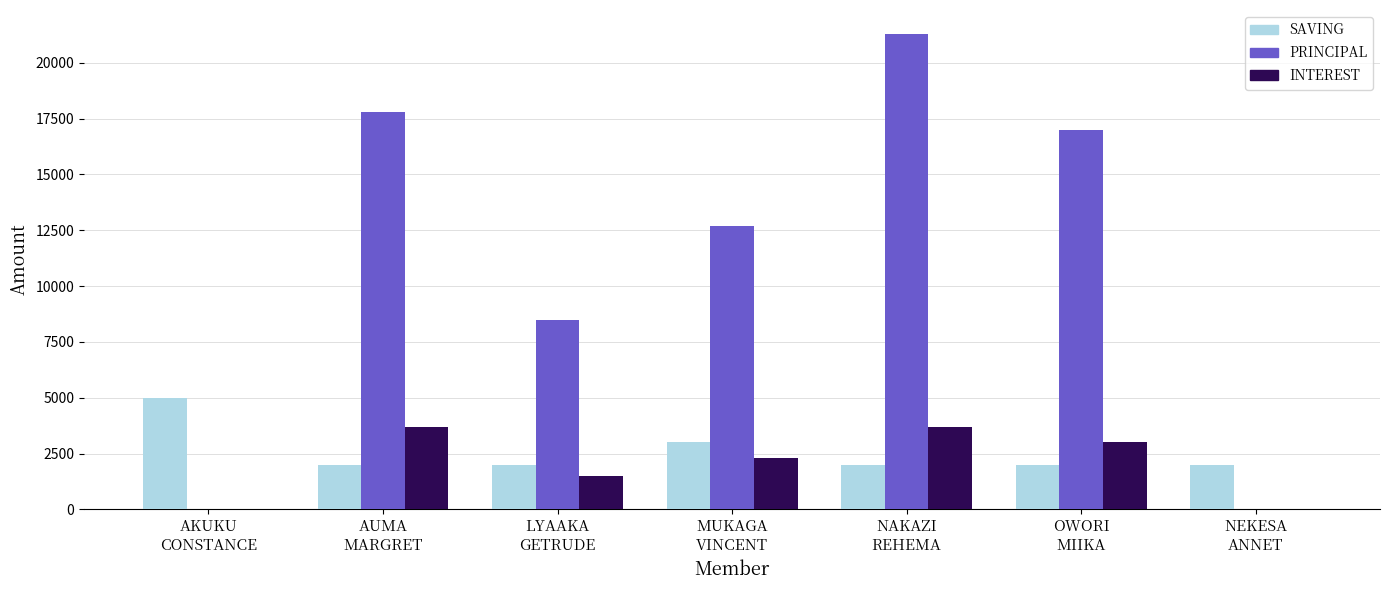

What is the maximum value for PRINCIPAL?

21300